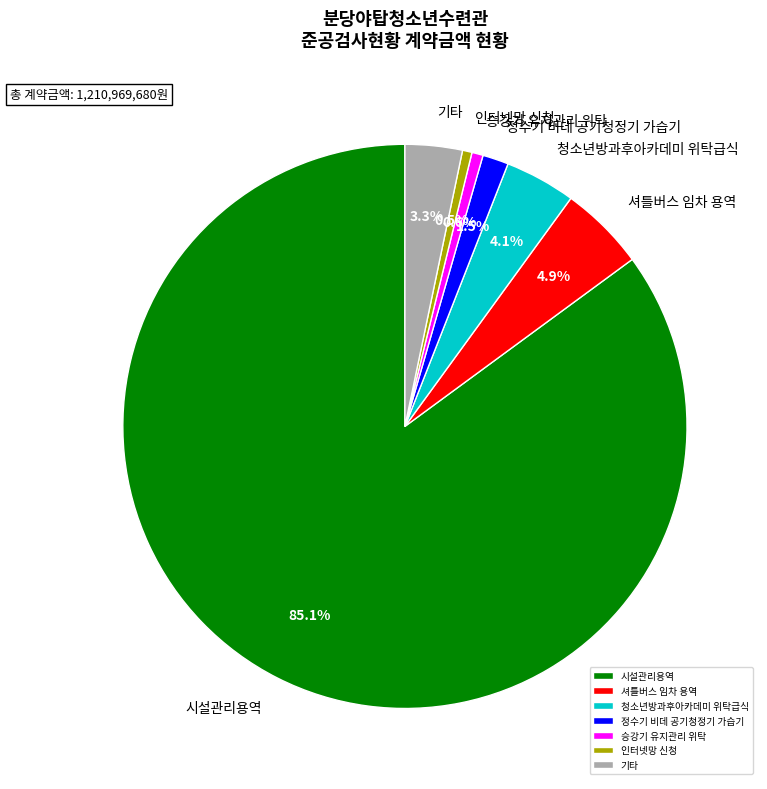

What percentage is the 시설관리용역 slice, to the nearest percent?

85%